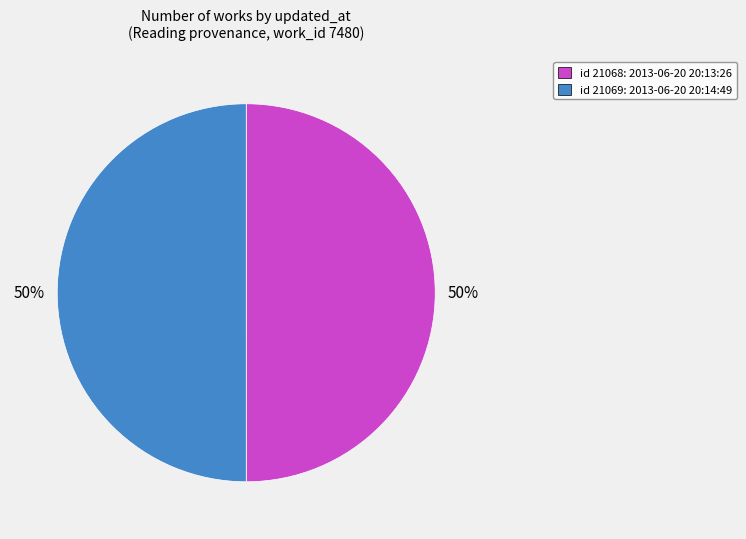

True or false: id 21068: 2013-06-20 20:13:26 accounts for 50% of the total.

True